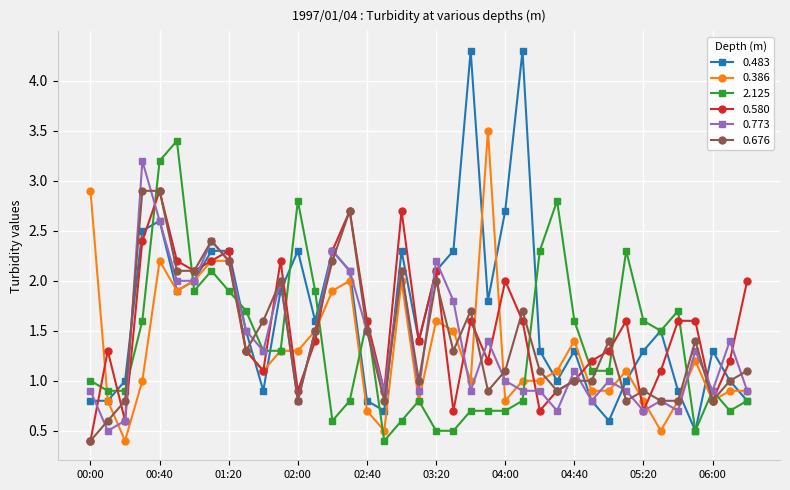

True or false: 0.773 has more than 1 interior local peaks.

True